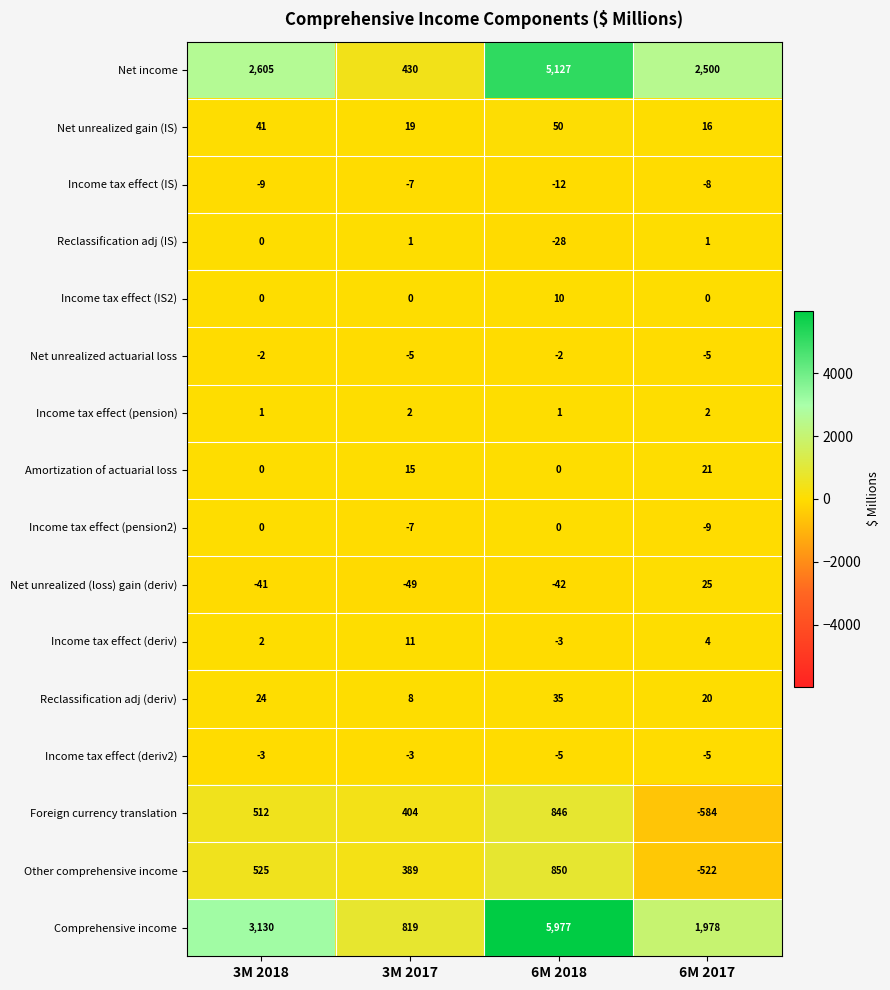

Between 3M 2018 and 6M 2018, which series saw the biggest shift?

Comprehensive income